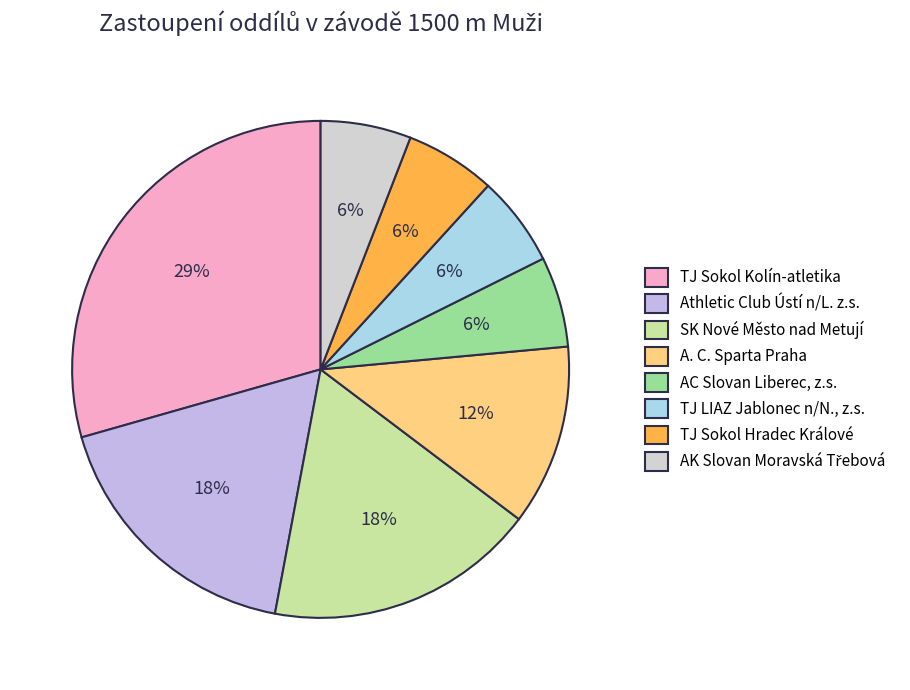

Do TJ LIAZ Jablonec n/N., z.s. and A. C. Sparta Praha together represent more than half of the pie?

No